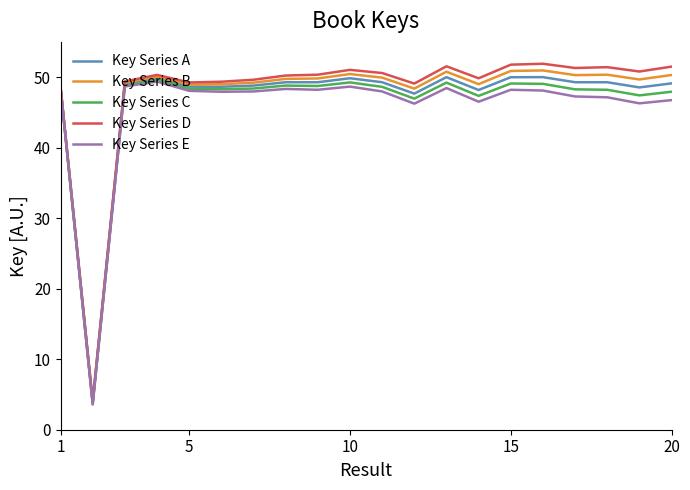

Which series has the widest spread of values?

Key Series D